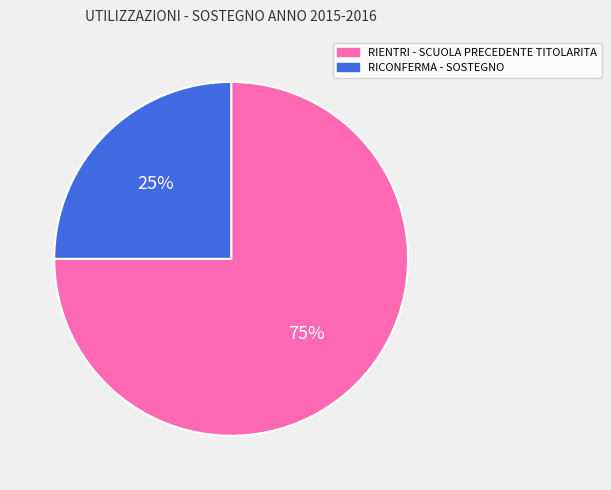

Combined, do RIENTRI - SCUOLA PRECEDENTE TITOLARITA and RICONFERMA - SOSTEGNO account for over 50%?

Yes